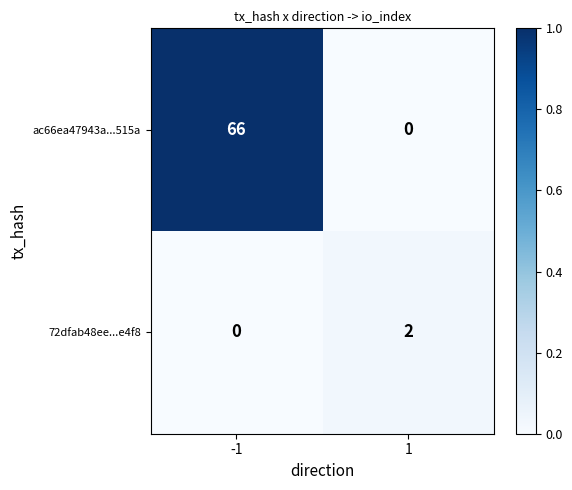

What is the difference between the ac66ea47943a...515a values at 1 and -1?

66